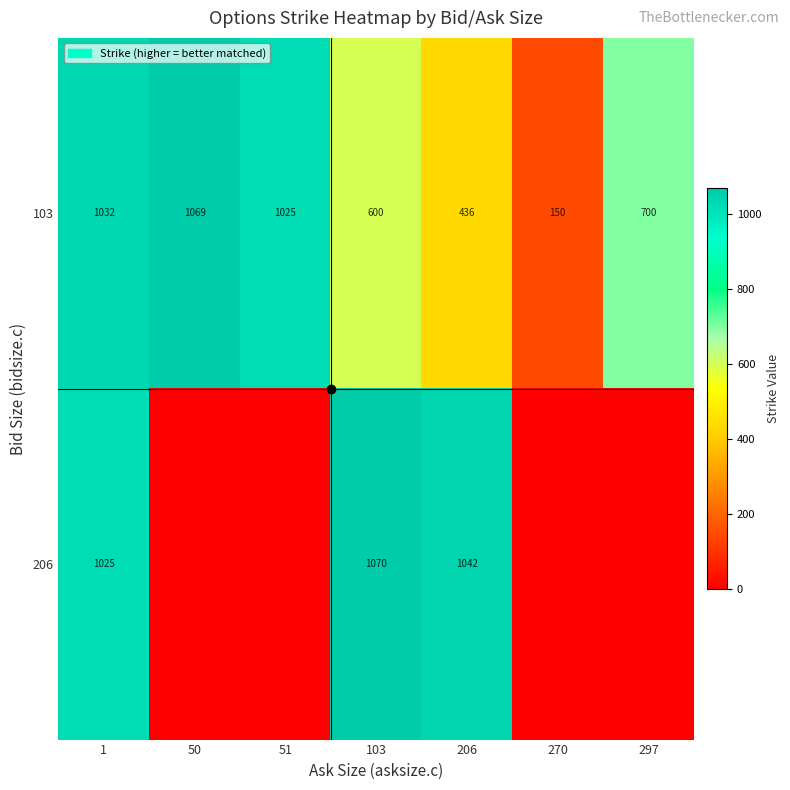

What is the total value across all series at 206?

1478